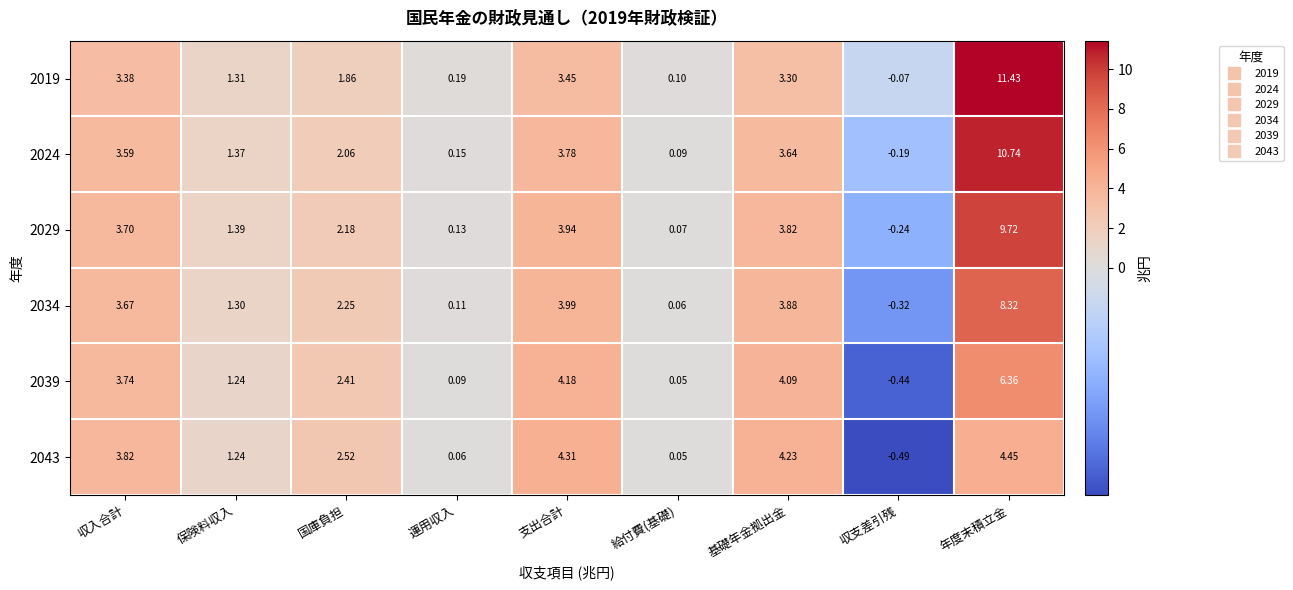

Is the value of 2024 at 収支差引残 greater than the value of 2034 at 基礎年金拠出金?

No